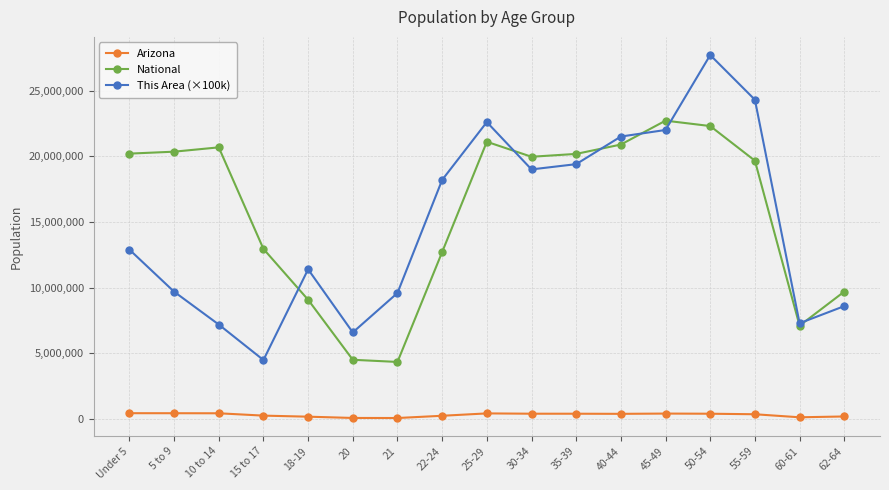

What is the sum of the This Area (×100k) values at 30-34 and Under 5?

31900000